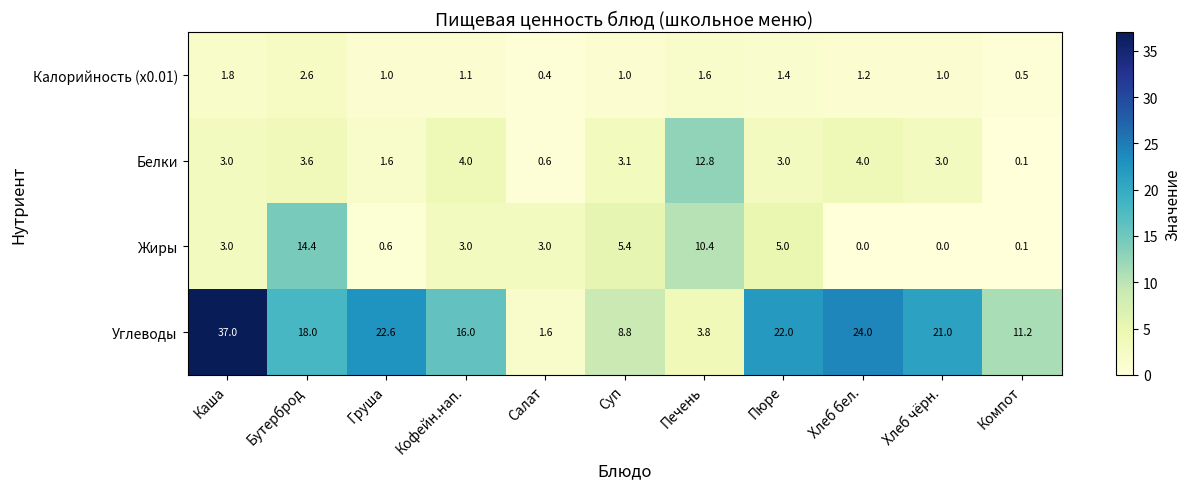

Which category has the highest value in the Жиры series?

Бутерброд